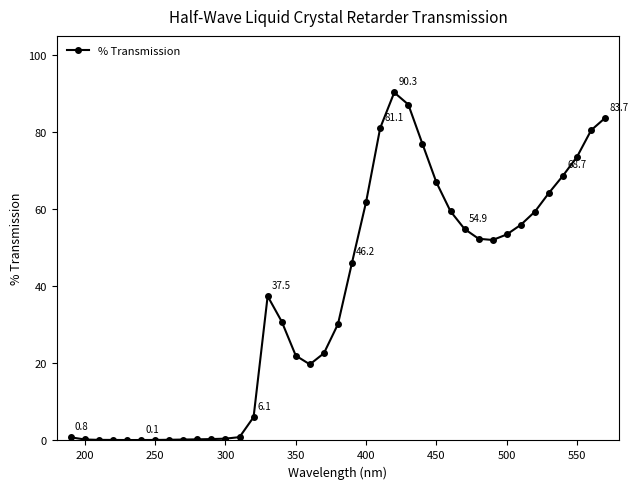

What is the value of the 33rd point from the left?

56.0